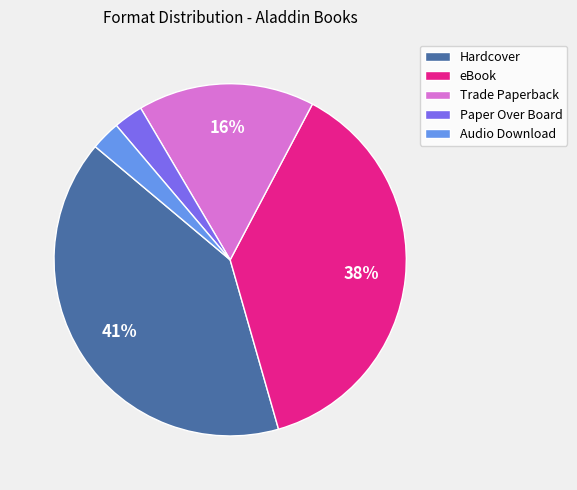

Count the number of slices in the pie.

5